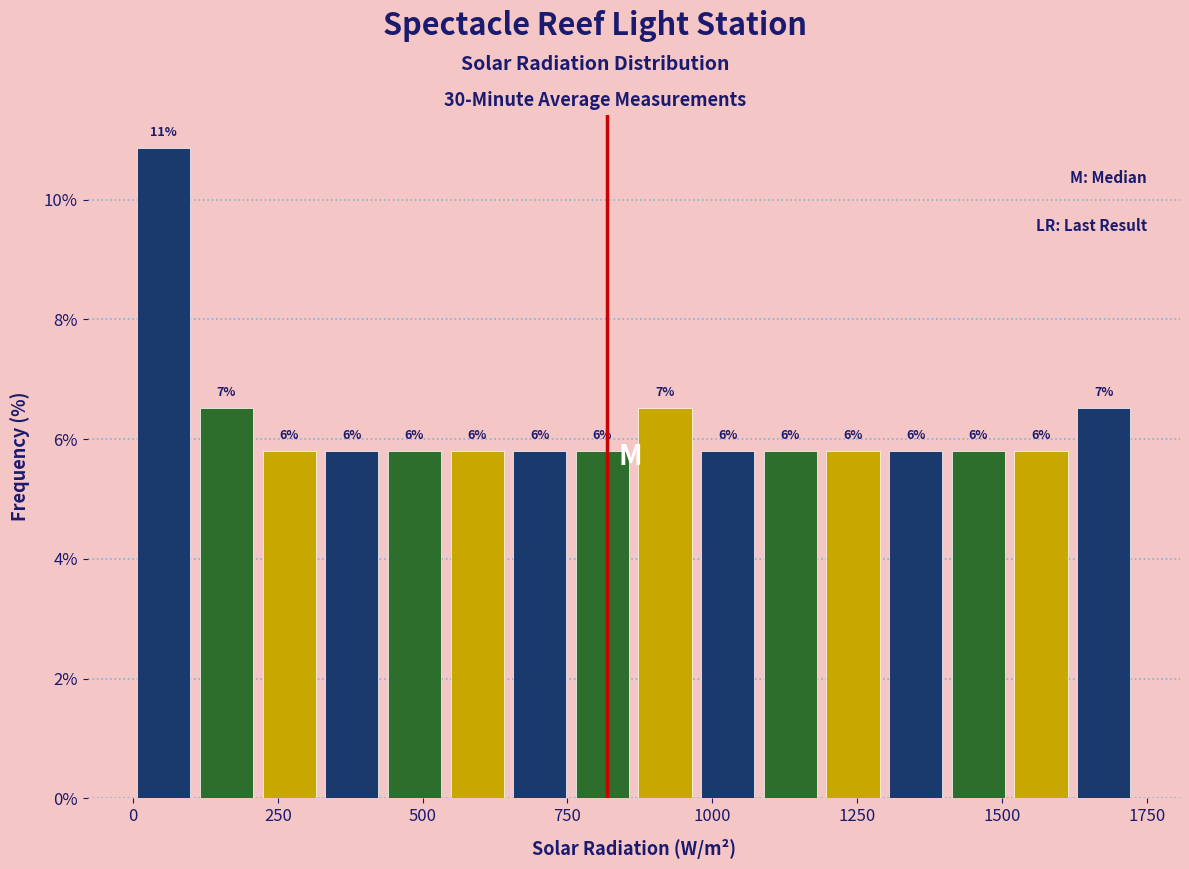

Around what value on the x-axis is the tallest bar? Give the approximate position of its centre, as read against the axis.

50